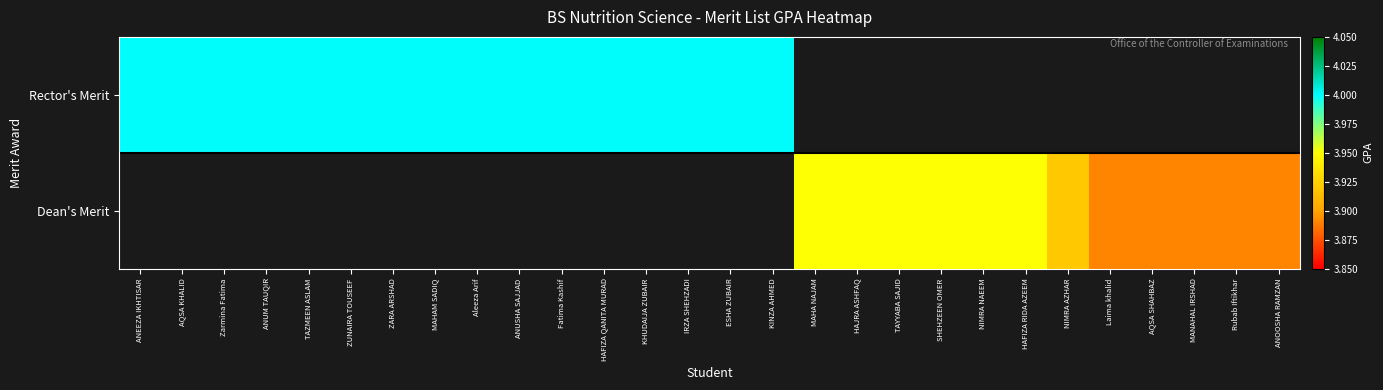

The value of Dean's Merit at MAHA NAJAM is 6.4. True or false?

False